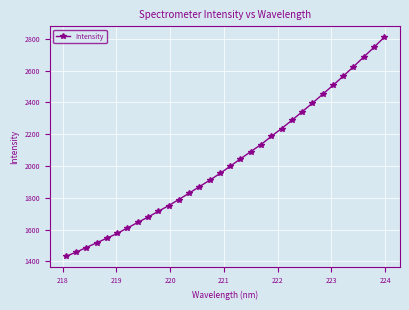

What is the value of the 18th point from the left?

2045.1